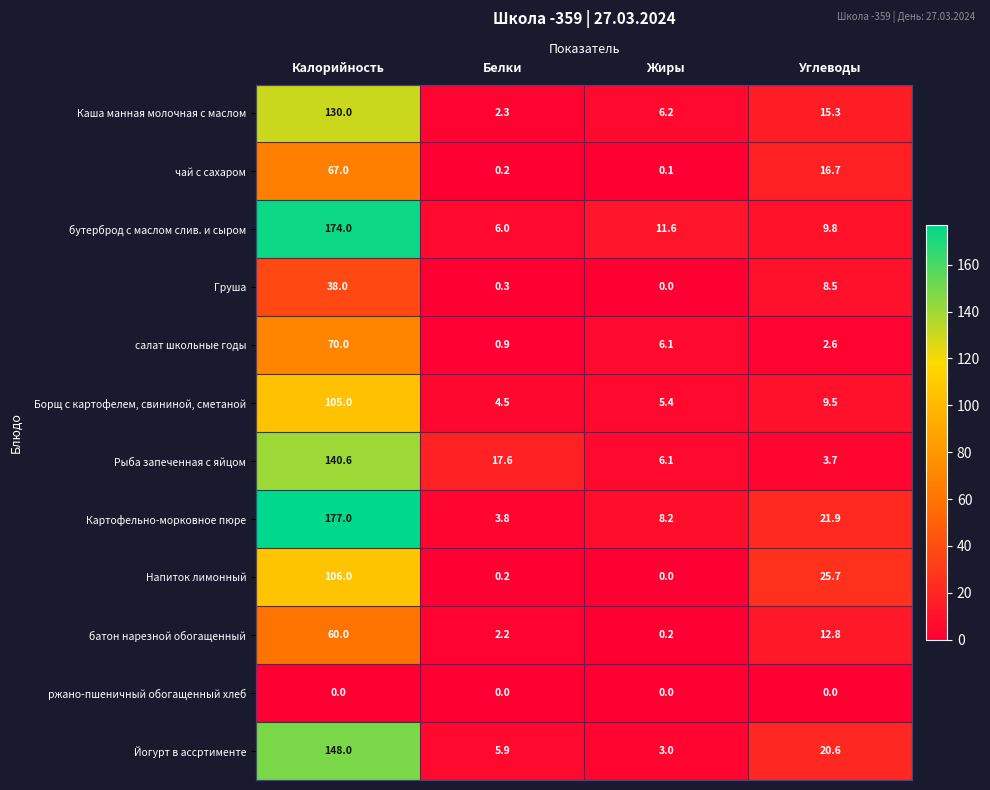

True or false: Йогурт в ассртименте has a value of 7.4 at Углеводы.

False